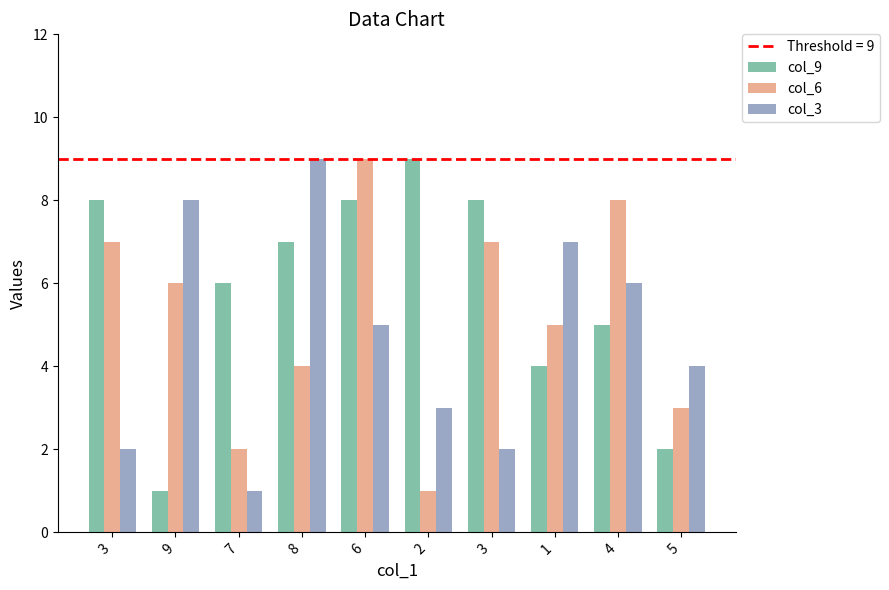

What is the label of the 7th bar from the left?

3